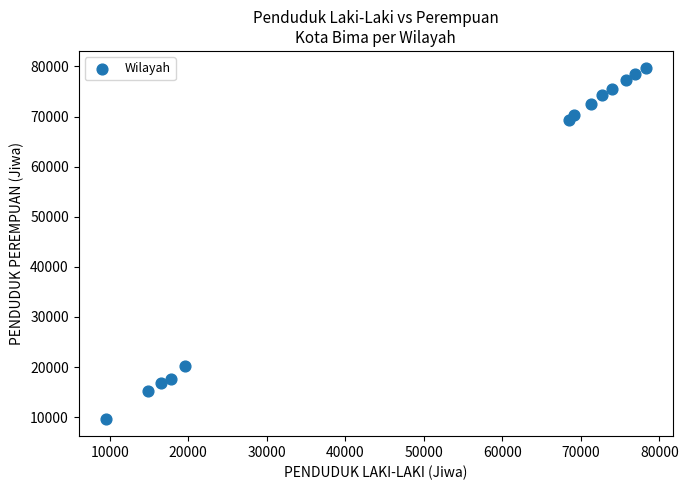

What is the range of X values (max minus min)?

68762